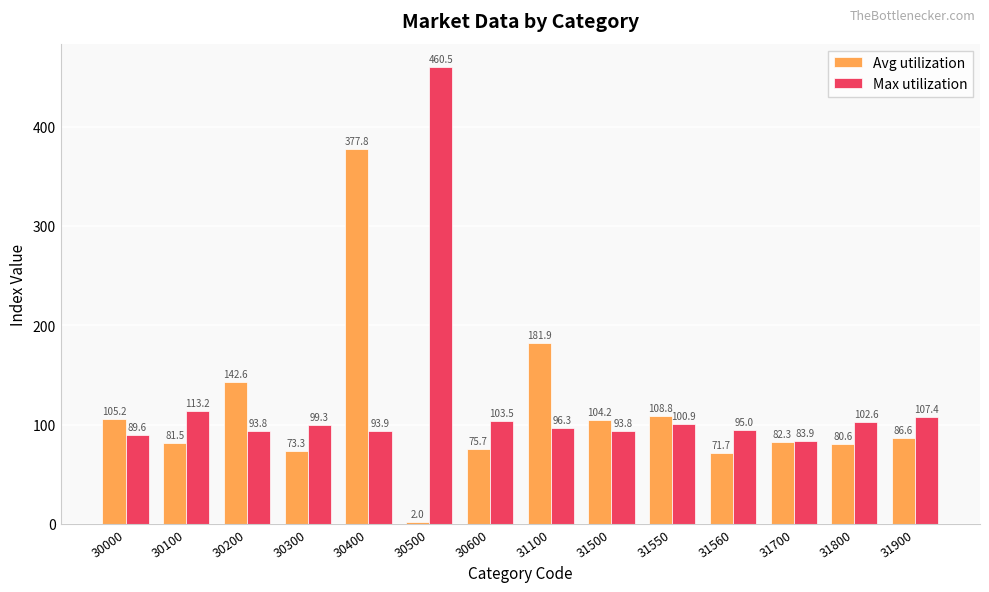

What is the value of the Max utilization bar at the 10th from the left?

100.9